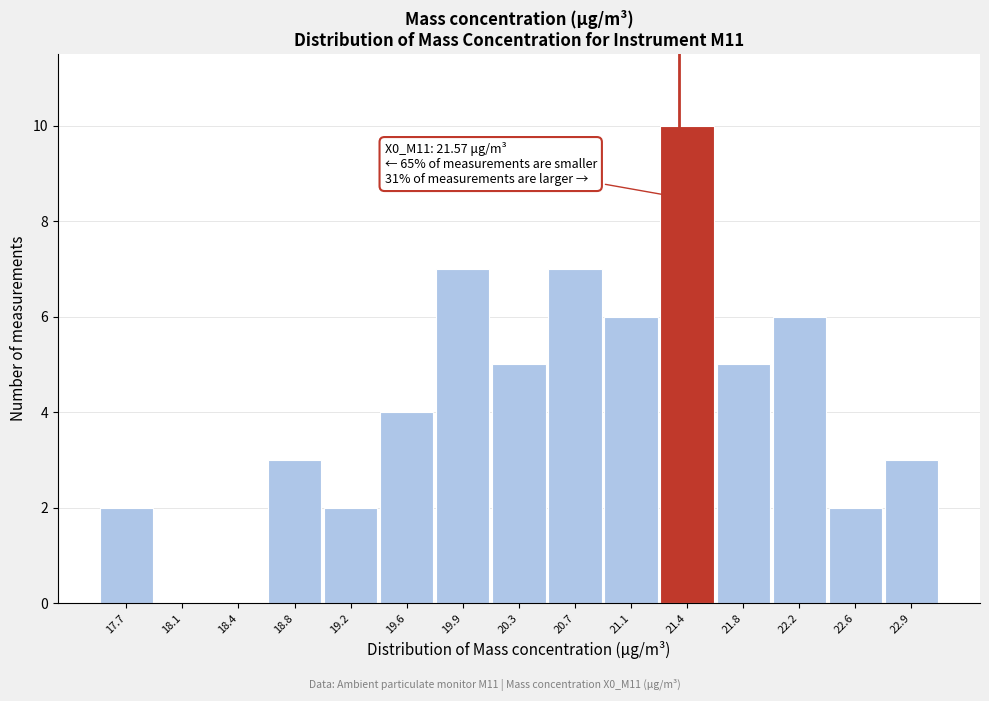

Reading left to right, transcribe all the data shown in this chart.

17.7=2	18.1=0	18.4=0	18.8=3	19.2=2	19.6=4	19.9=7	20.3=5	20.7=7	21.1=6	21.4=10	21.8=5	22.2=6	22.6=2	22.9=3